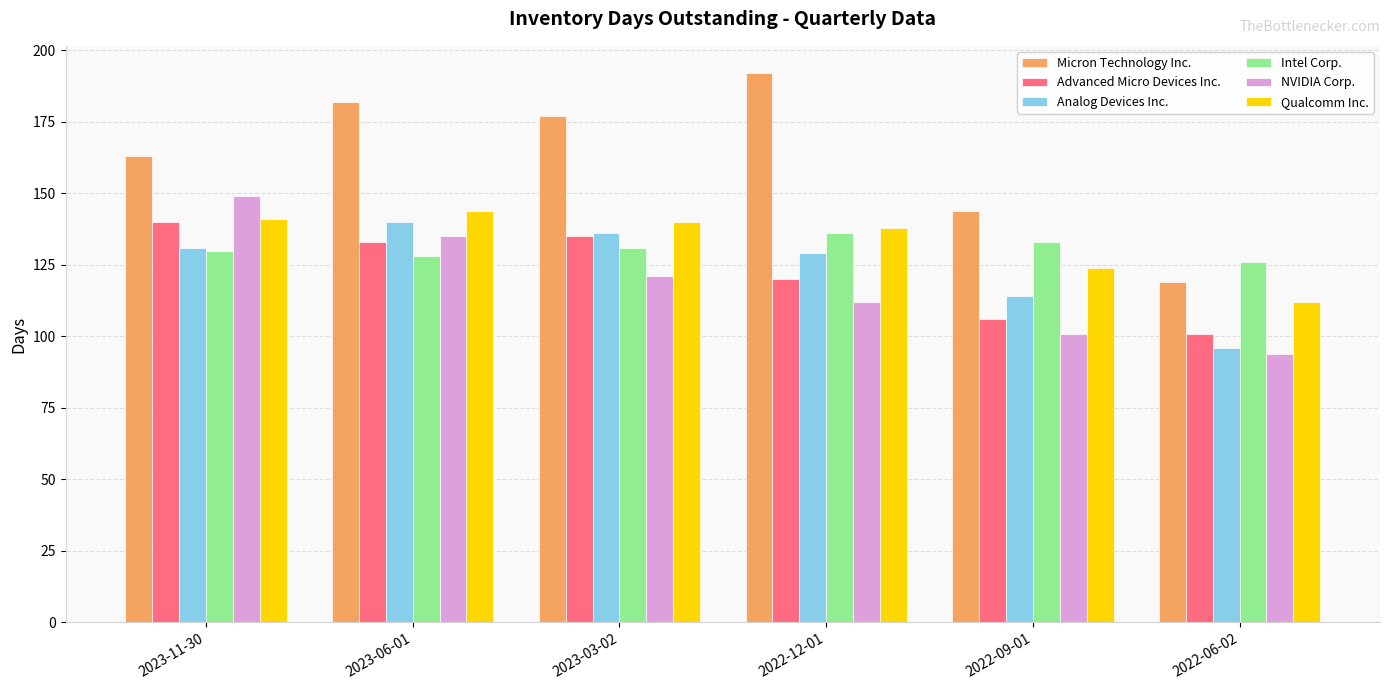

Is it true that Intel Corp. equals 88 at 2022-12-01?

False